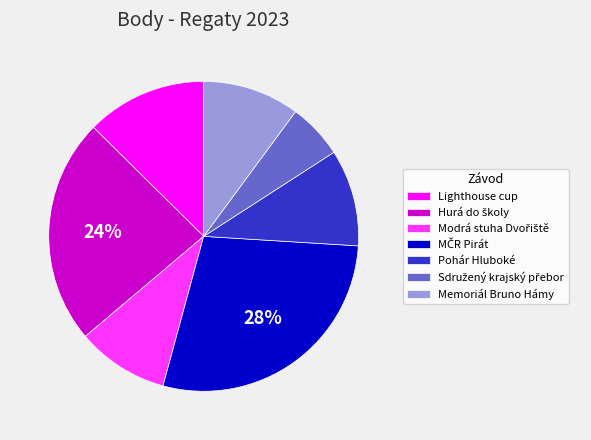

Is the sum of Lighthouse cup and Memoriál Bruno Hámy greater than half?

No